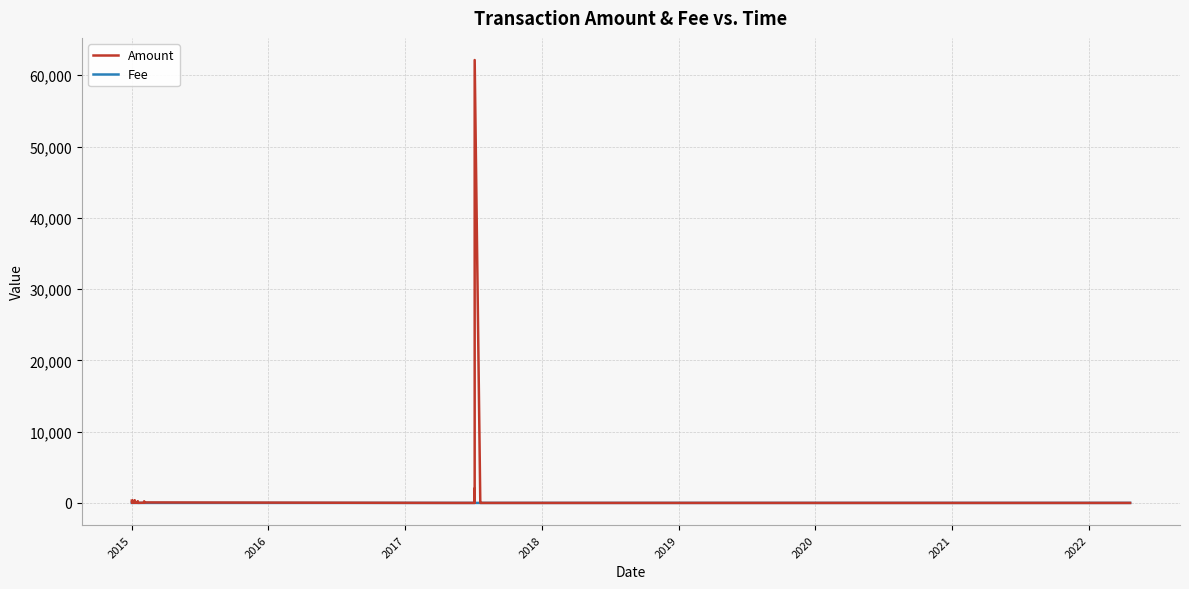

Reading right to left, list all the values displayed in this chart.

Amount: 0.0	0.0	0.0	62141.0	0.0	2000.0	0.0	0.0	0.0	67.5	226.0	31.5	11.1	244.6	71.9	41.4	29.5	317.9	18.9	266.2	33.1	18.4	63.6	62.3	15.8	57.5	162.2	74.6	287.6	189.6	45.5	126.4	16.8	252.3	79.9	55.4	212.4	126.6	265.3	325.9
Fee: 0.1	1.0	1.0	1.0	1.0	1.0	1.0	1.0	1.0	1.0	1.0	1.0	1.0	1.0	1.0	1.0	1.0	1.0	1.0	1.0	1.0	1.0	1.0	1.0	1.0	1.0	1.0	1.0	1.0	1.0	1.0	1.0	1.0	1.0	1.0	1.0	1.0	1.0	1.0	1.0